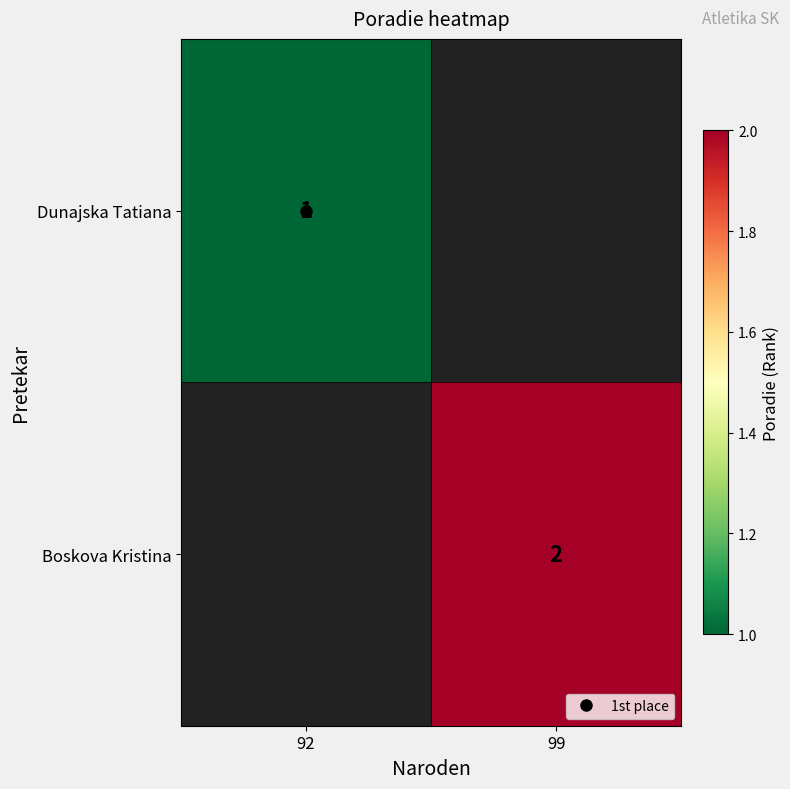

Which category has the highest value across all series?

99